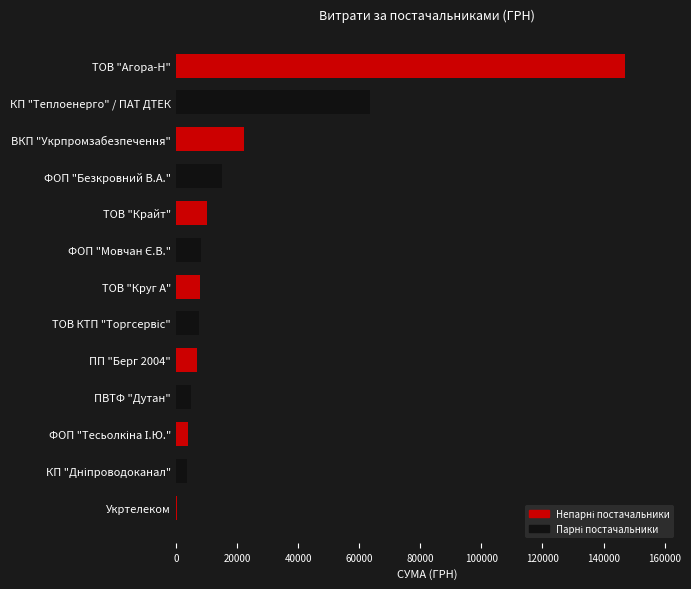

The chart shows a value of 63425.3 at КП "Теплоенерго" / ПАТ ДТЕК. True or false?

True